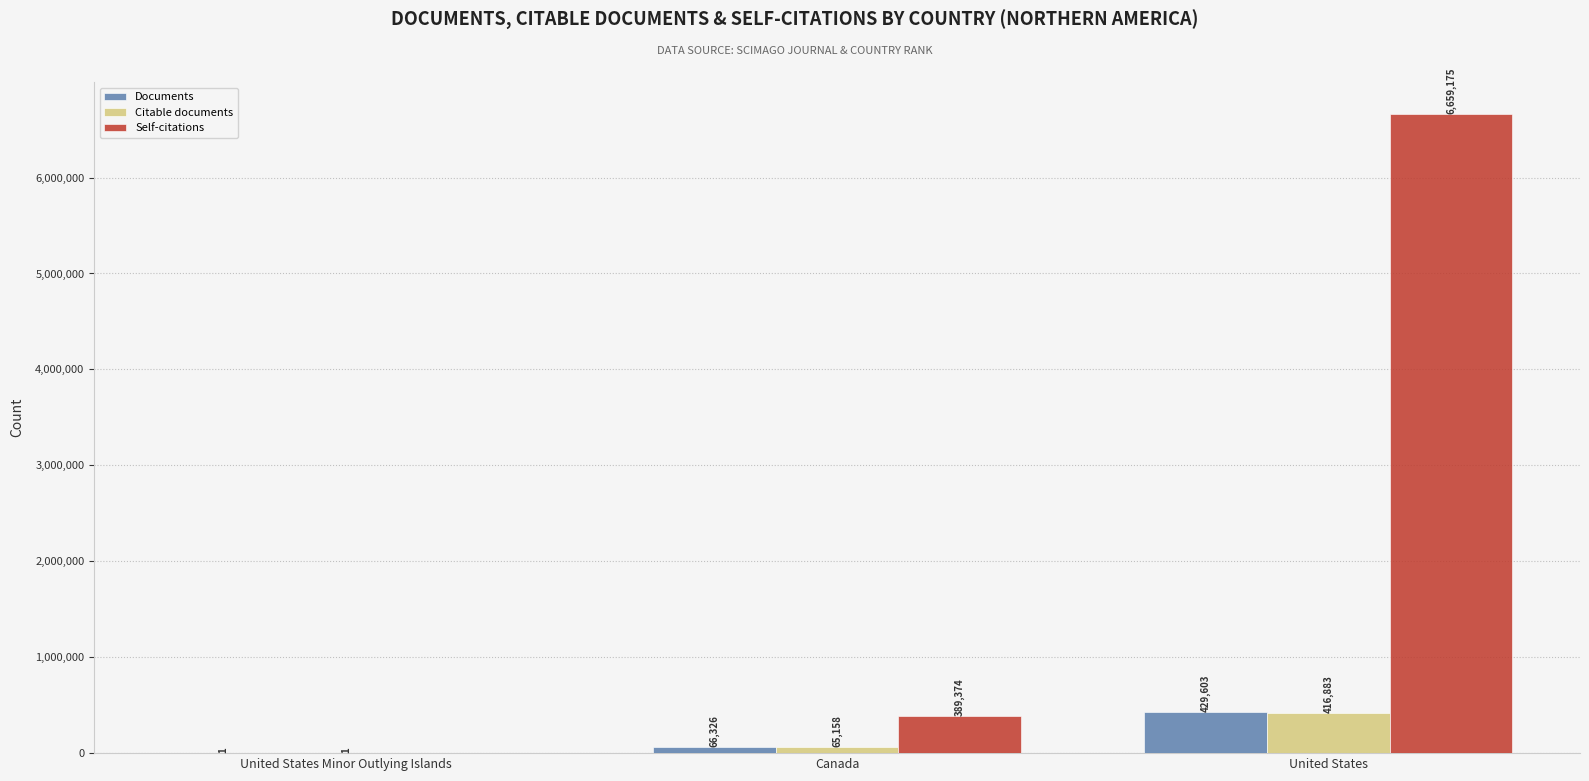

What is the sum of the Citable documents values at Canada and United States?

482041